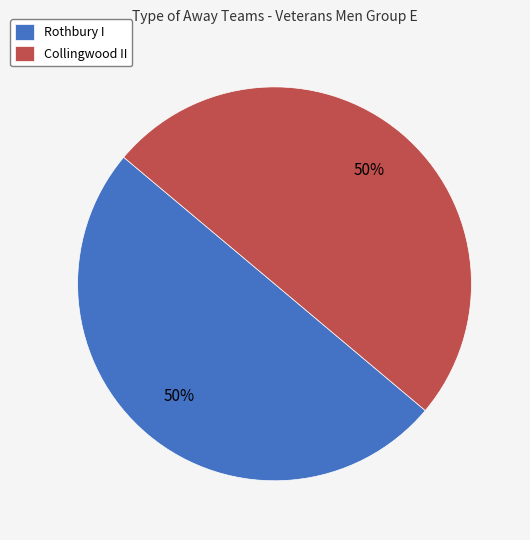

What is the ratio of the value at Collingwood II to the value at Rothbury I?

1.0